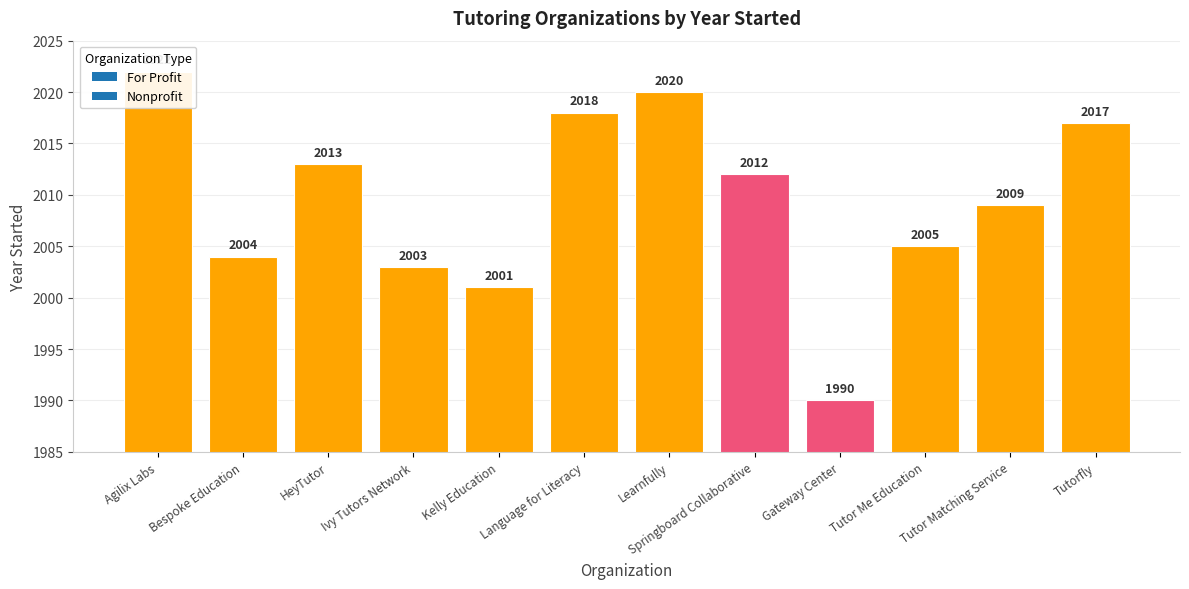

Which category has the highest value across all series?

Agilix Labs